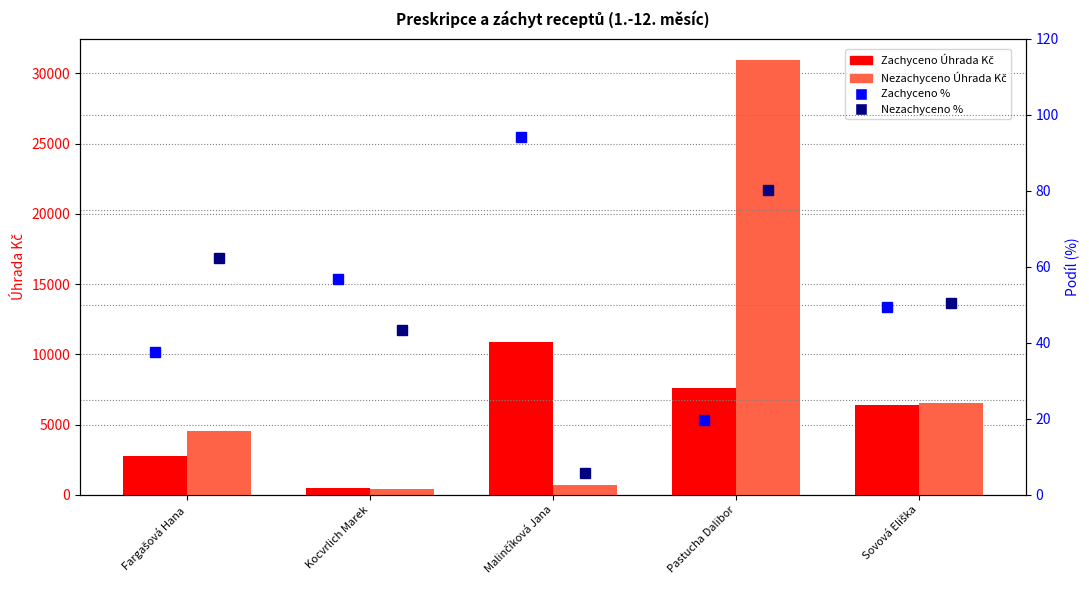

Count the number of data series in this chart.

4